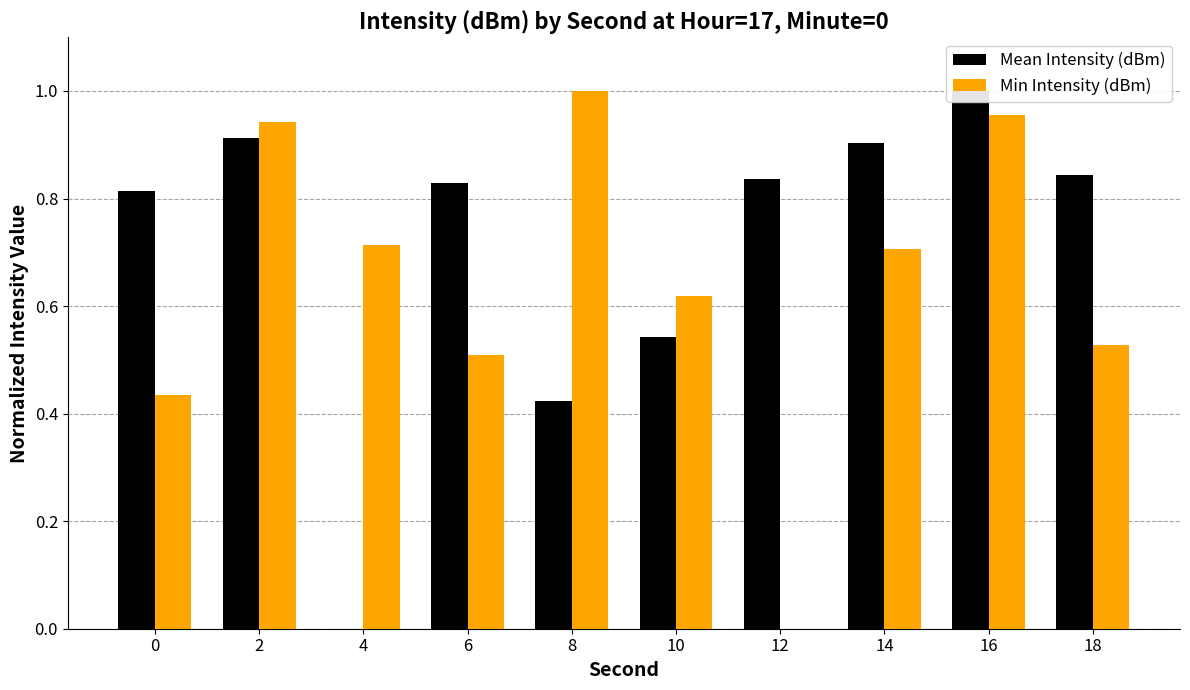

Is it true that Min Intensity (dBm) equals 0.0 at 12?

True